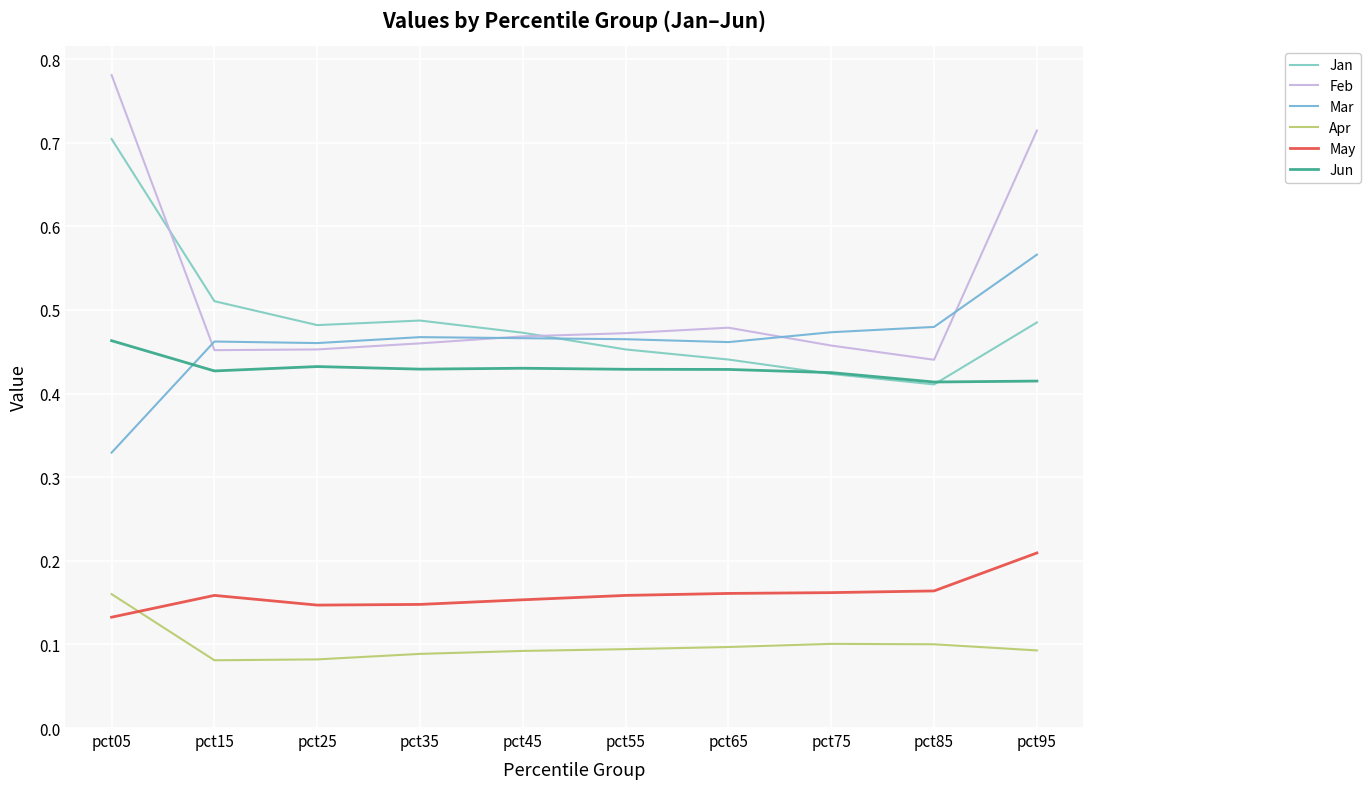

Reading left to right, transcribe all the data shown in this chart.

Jan: pct05=0.7	pct15=0.5	pct25=0.5	pct35=0.5	pct45=0.5	pct55=0.5	pct65=0.4	pct75=0.4	pct85=0.4	pct95=0.5
Feb: pct05=0.8	pct15=0.5	pct25=0.5	pct35=0.5	pct45=0.5	pct55=0.5	pct65=0.5	pct75=0.5	pct85=0.4	pct95=0.7
Mar: pct05=0.3	pct15=0.5	pct25=0.5	pct35=0.5	pct45=0.5	pct55=0.5	pct65=0.5	pct75=0.5	pct85=0.5	pct95=0.6
Apr: pct05=0.2	pct15=0.1	pct25=0.1	pct35=0.1	pct45=0.1	pct55=0.1	pct65=0.1	pct75=0.1	pct85=0.1	pct95=0.1
May: pct05=0.1	pct15=0.2	pct25=0.1	pct35=0.1	pct45=0.2	pct55=0.2	pct65=0.2	pct75=0.2	pct85=0.2	pct95=0.2
Jun: pct05=0.5	pct15=0.4	pct25=0.4	pct35=0.4	pct45=0.4	pct55=0.4	pct65=0.4	pct75=0.4	pct85=0.4	pct95=0.4